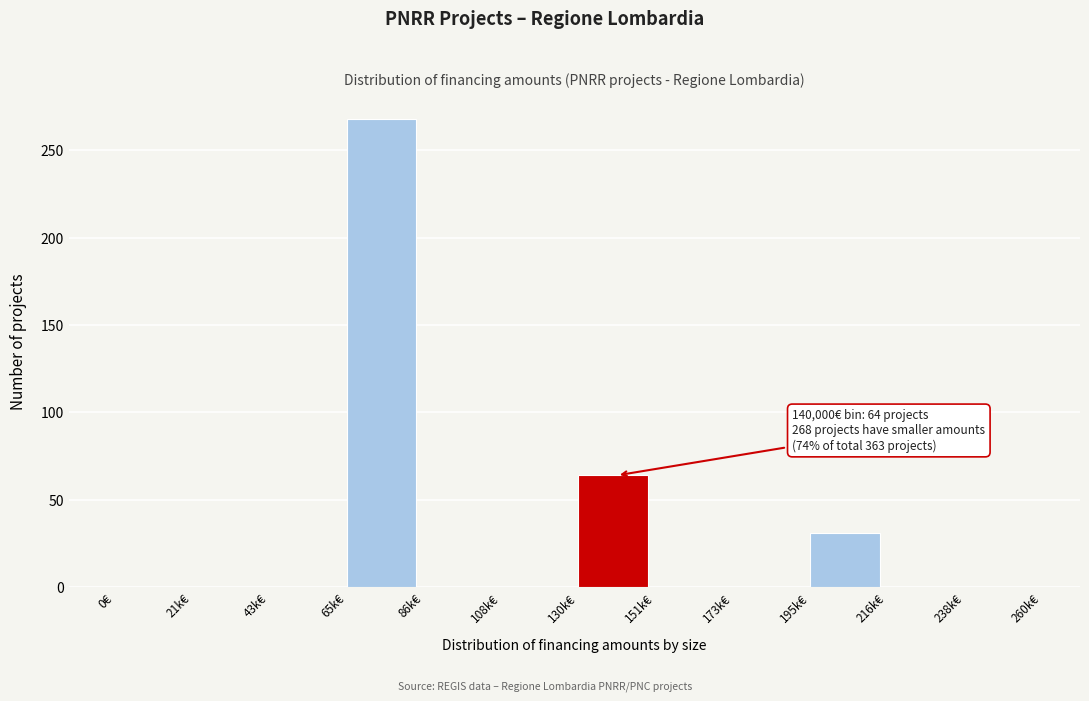

Reading right to left, list all the values displayed in this chart.

238k€=0	216k€=0	195k€=31	173k€=0	151k€=0	130k€=64	108k€=0	86k€=0	65k€=268	43k€=0	21k€=0	0€=0